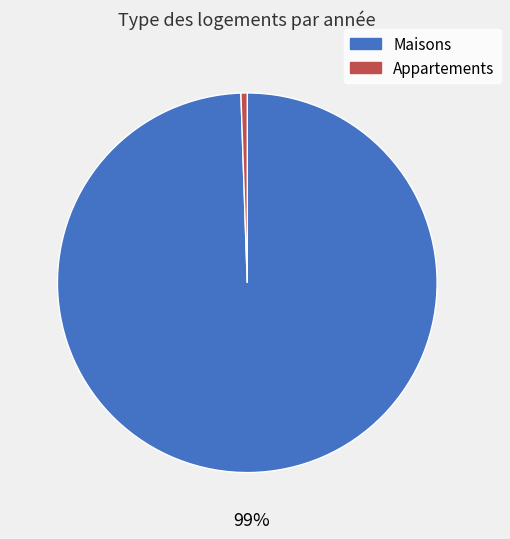

Combined, do Appartements and Maisons account for over 50%?

Yes